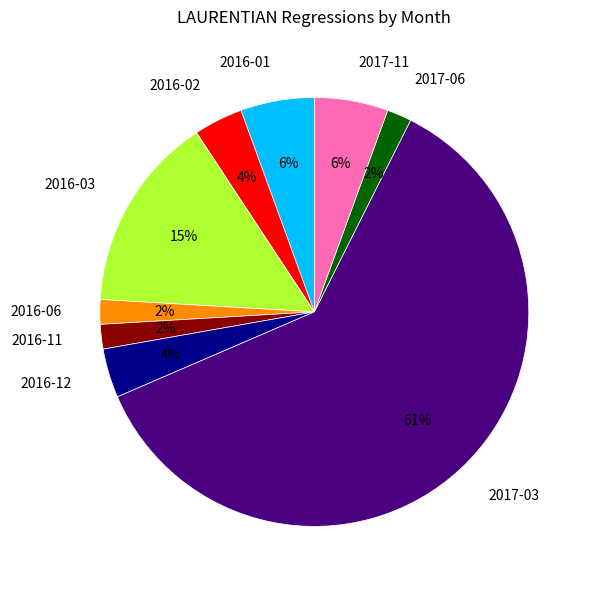

To the nearest percent, what is the average slice percentage?

11%